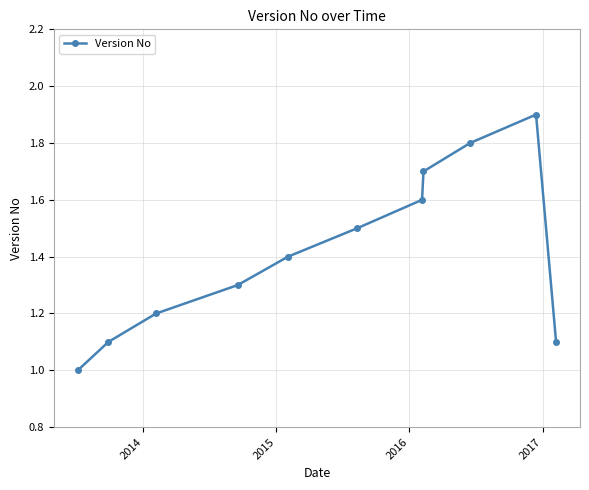

How many data points does each series have?

11